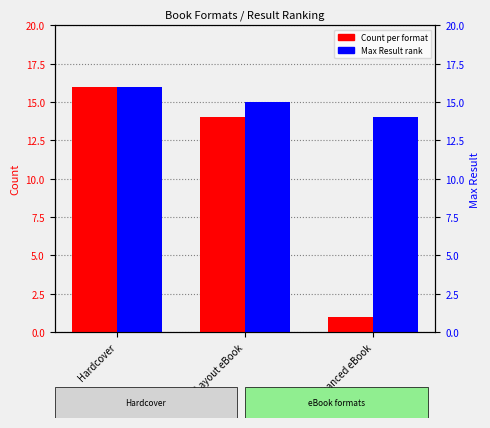

At which label does Count reach its peak?

Hardcover